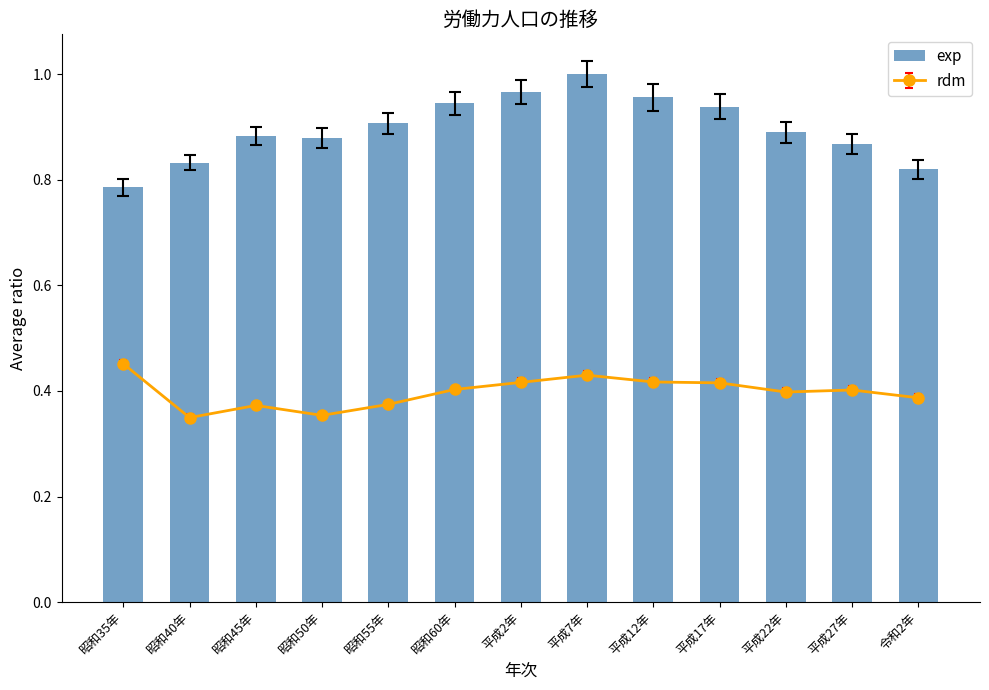

Between 平成17年 and 昭和45年, which is larger?

平成17年